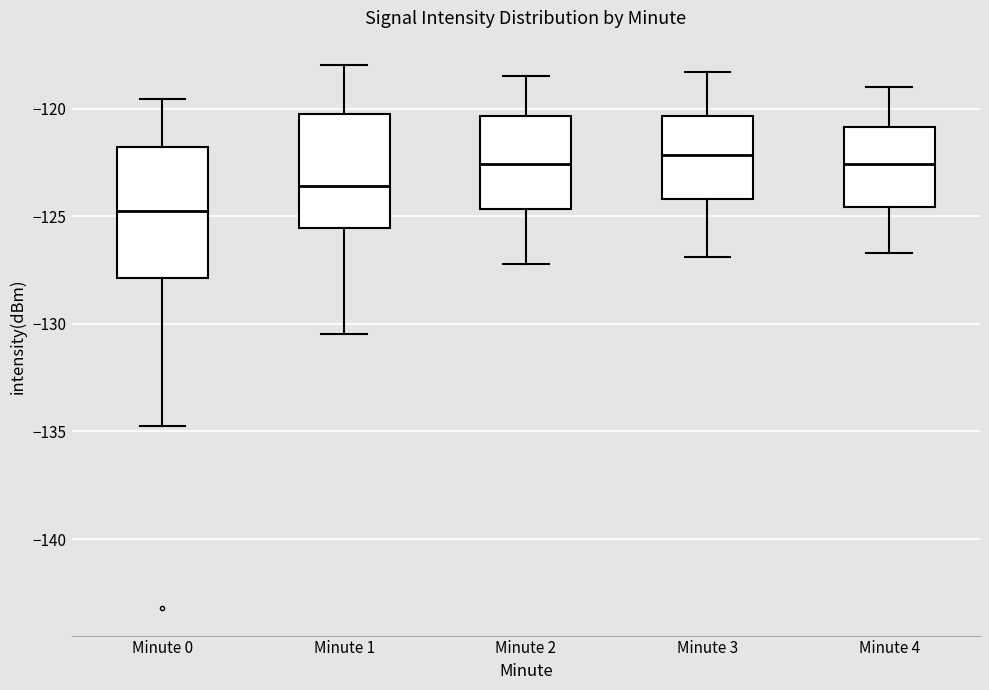

Reading left to right, read every box against the y-axis: the position of its median line, the range the box covers, and the ends of its whiskers. The values are not printed on the chart, so give them approximately, as read against the axis.

Minute 0: median -125.0, box -128.0 to -122.0, whiskers -134.5 to -119.5
Minute 1: median -123.5, box -125.5 to -120.0, whiskers -130.5 to -118.0
Minute 2: median -122.5, box -124.5 to -120.5, whiskers -127.0 to -118.5
Minute 3: median -122.0, box -124.0 to -120.5, whiskers -127.0 to -118.5
Minute 4: median -122.5, box -124.5 to -121.0, whiskers -126.5 to -119.0